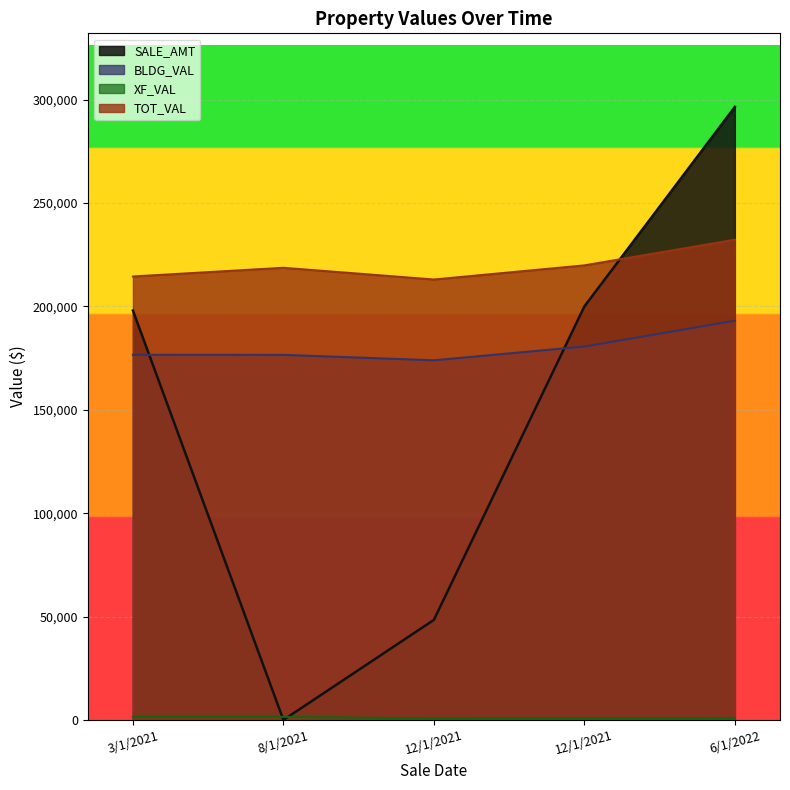

Reading right to left, extract all data points from this chart.

SALE_AMT: 296500	200000	48400	0	198000
BLDG_VAL: 193094	180612	173948	176575	176602
XF_VAL: 832	909	731	1505	1459
TOT_VAL: 232253	219848	213006	218681	214471